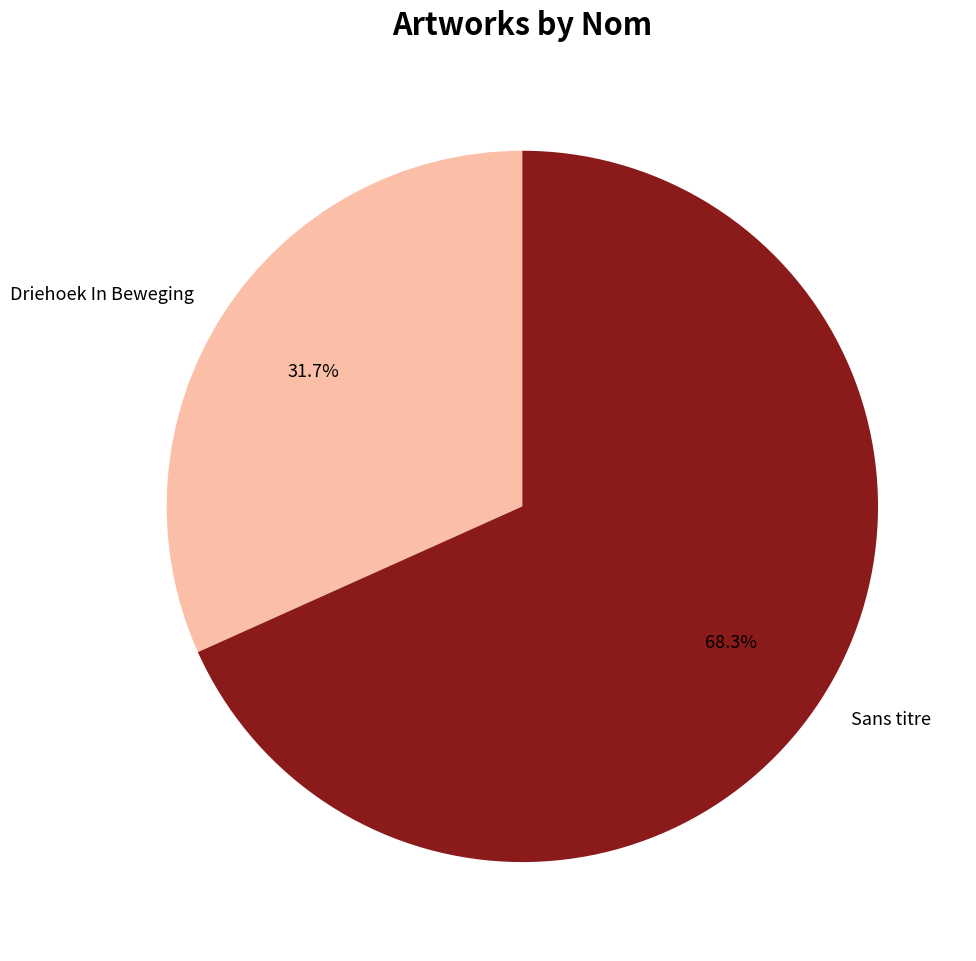

Combined, do Sans titre and Driehoek In Beweging account for over 50%?

Yes